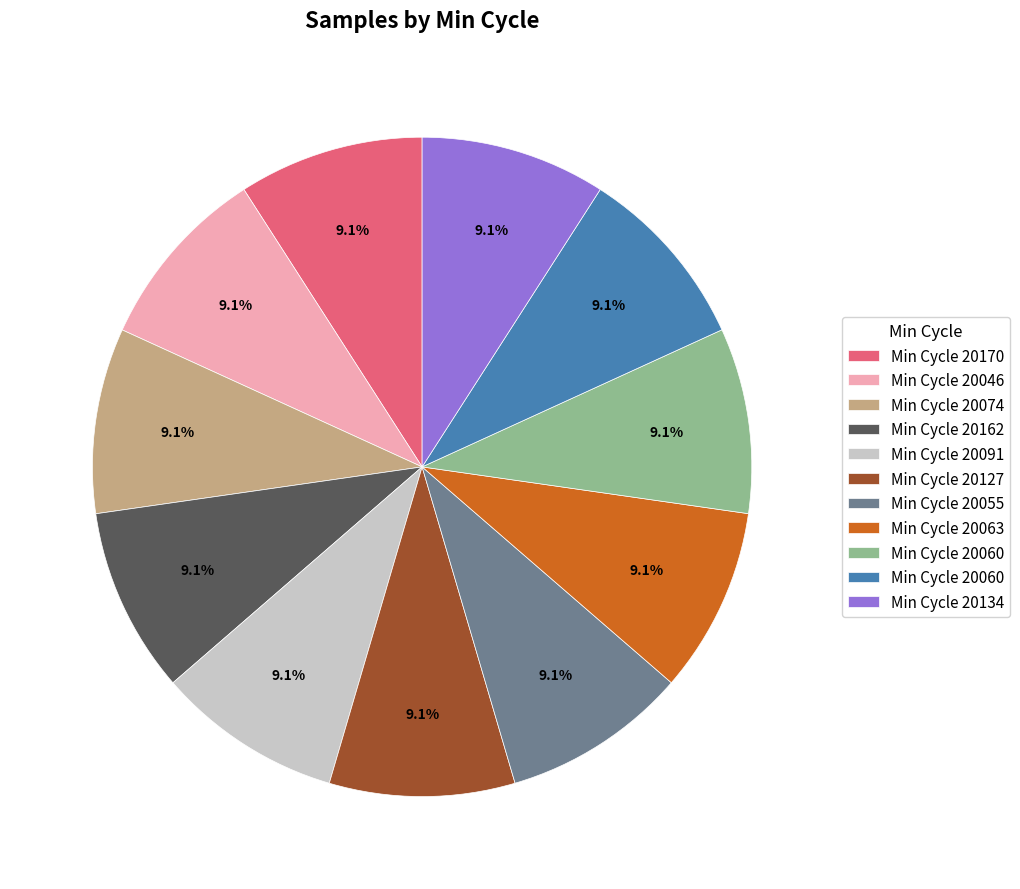

Does any single category account for the majority?

No